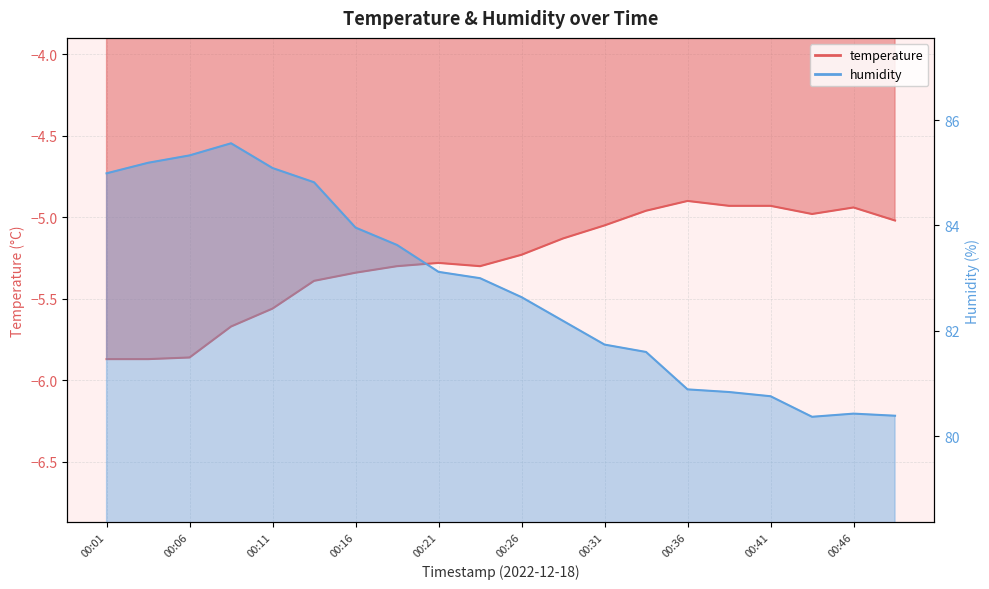

How many data points in temperature are less than -5?

14